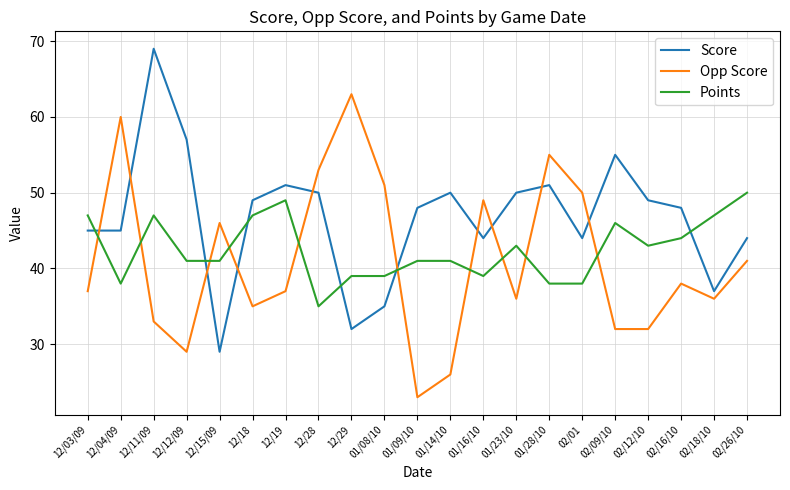

Reading left to right, transcribe all the data shown in this chart.

Score: 12/03/09=45	12/04/09=45	12/11/09=69	12/12/09=57	12/15/09=29	12/18=49	12/19=51	12/28=50	12/29=32	01/08/10=35	01/09/10=48	01/14/10=50	01/16/10=44	01/23/10=50	01/28/10=51	02/01=44	02/09/10=55	02/12/10=49	02/16/10=48	02/18/10=37	02/26/10=44
Opp Score: 12/03/09=37	12/04/09=60	12/11/09=33	12/12/09=29	12/15/09=46	12/18=35	12/19=37	12/28=53	12/29=63	01/08/10=51	01/09/10=23	01/14/10=26	01/16/10=49	01/23/10=36	01/28/10=55	02/01=50	02/09/10=32	02/12/10=32	02/16/10=38	02/18/10=36	02/26/10=41
Points: 12/03/09=47	12/04/09=38	12/11/09=47	12/12/09=41	12/15/09=41	12/18=47	12/19=49	12/28=35	12/29=39	01/08/10=39	01/09/10=41	01/14/10=41	01/16/10=39	01/23/10=43	01/28/10=38	02/01=38	02/09/10=46	02/12/10=43	02/16/10=44	02/18/10=47	02/26/10=50